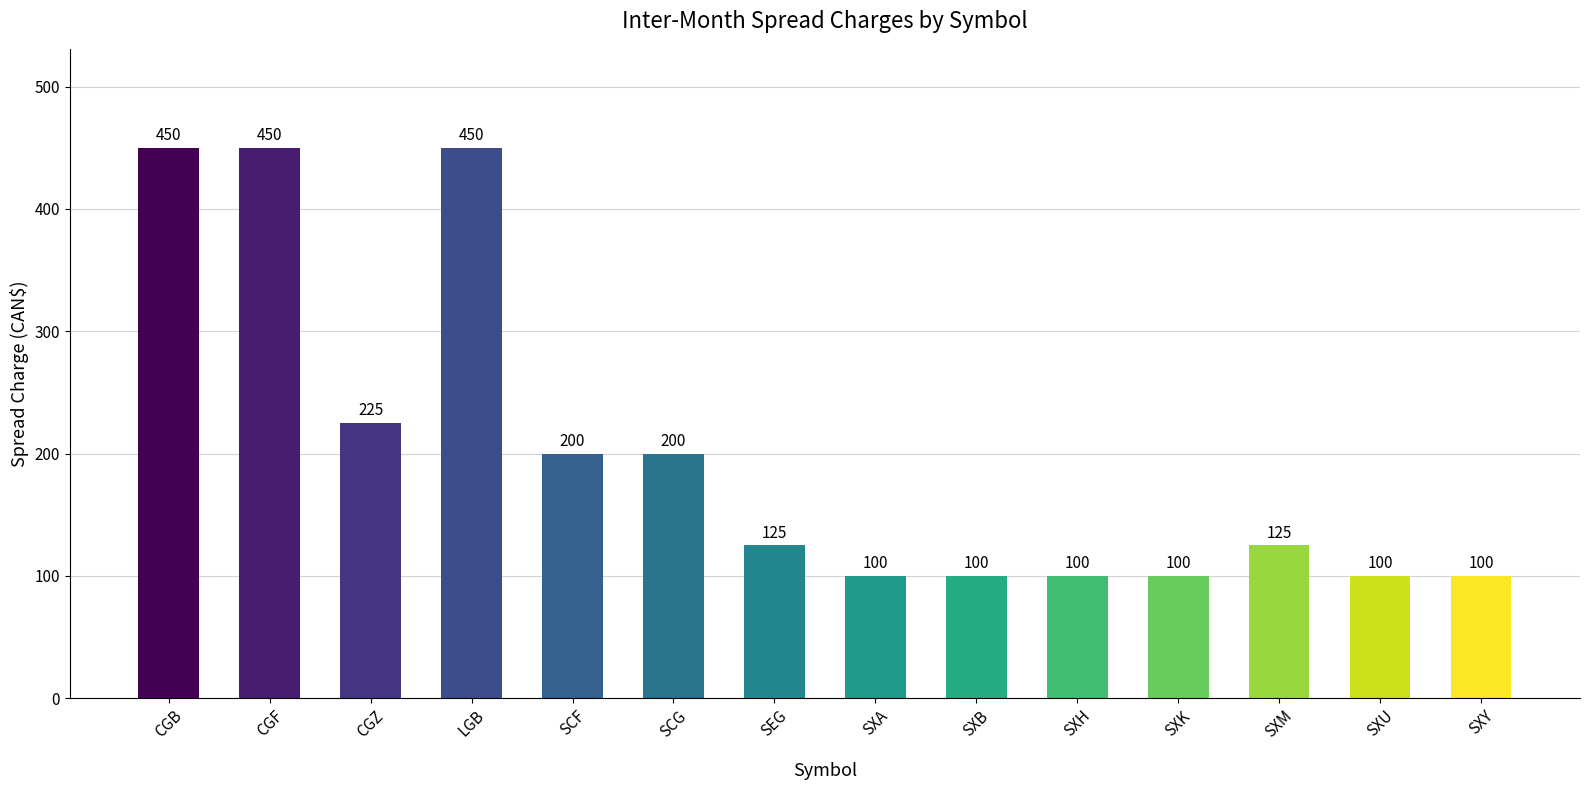

Reading right to left, extract all data points from this chart.

100	100	125	100	100	100	100	125	200	200	450	225	450	450